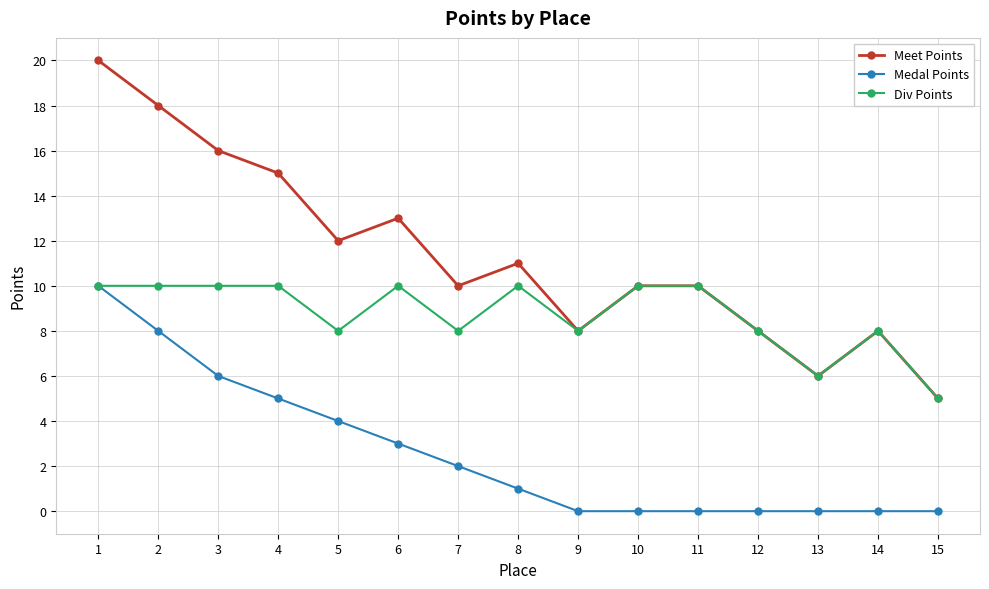

List the series in order of their overall mean, highest first.

Meet Points, Div Points, Medal Points